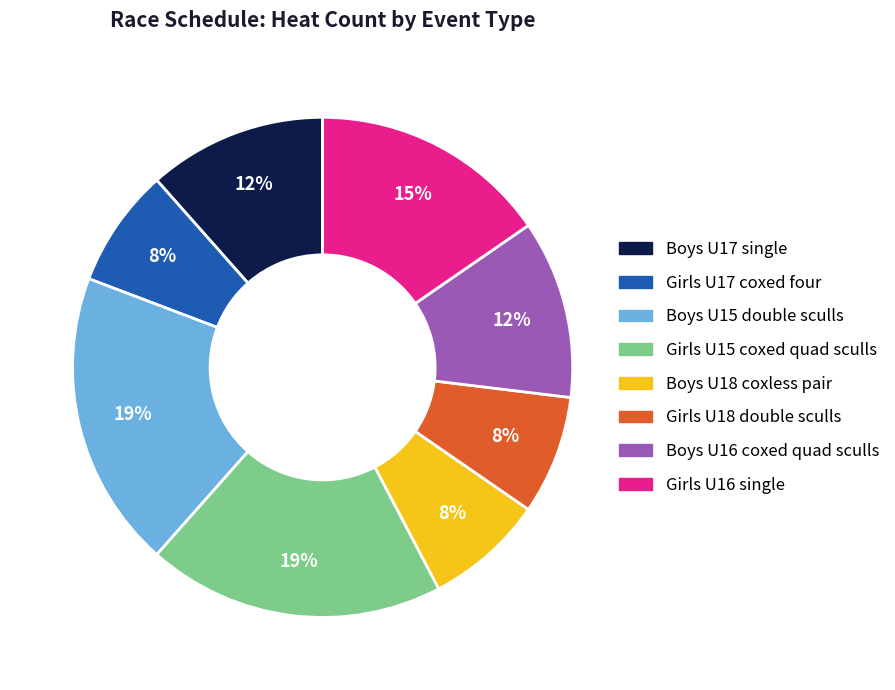

Count the number of slices in the pie.

8